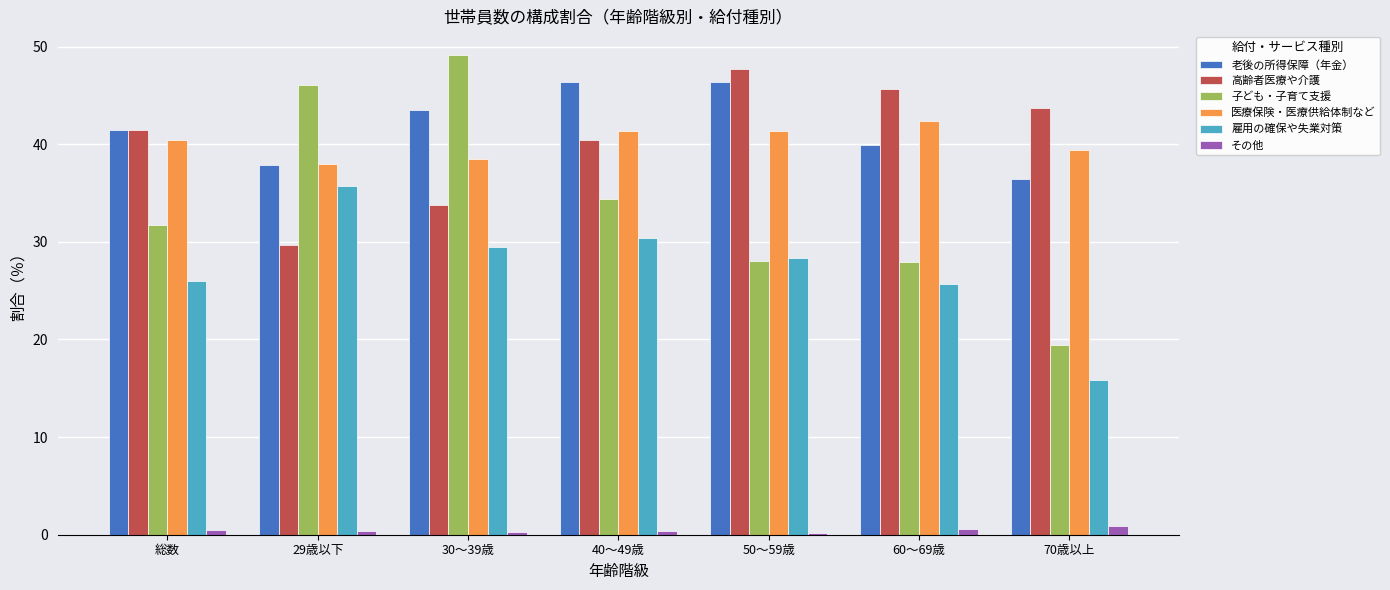

What value does the 雇用の確保や失業対策 series have at 40～49歳?

30.4